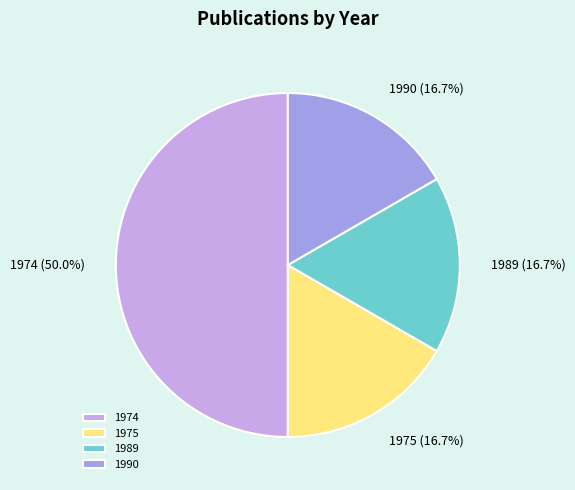

Which slice is the largest?

1974